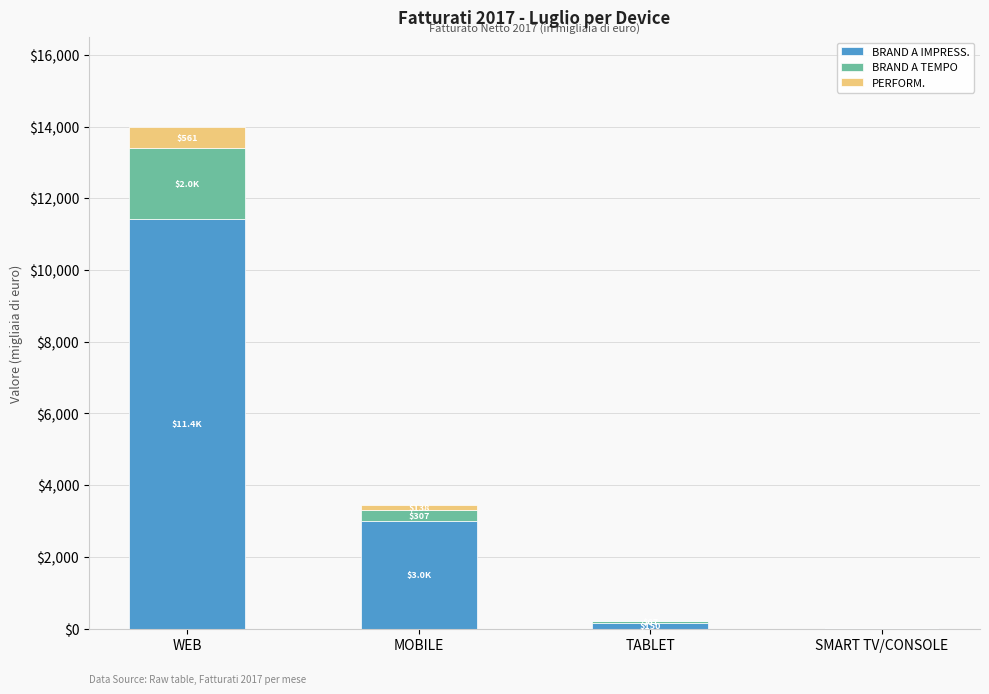

At which category is the sum across all series the highest?

WEB